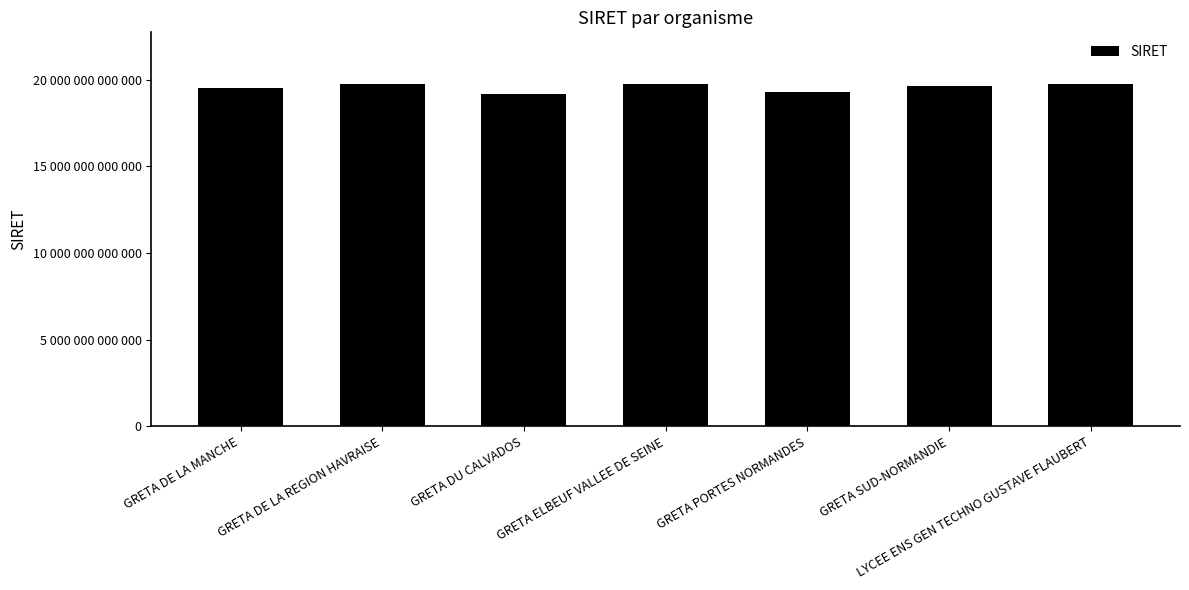

Between GRETA DE LA MANCHE and LYCEE ENS GEN TECHNO GUSTAVE FLAUBERT, which is larger?

LYCEE ENS GEN TECHNO GUSTAVE FLAUBERT